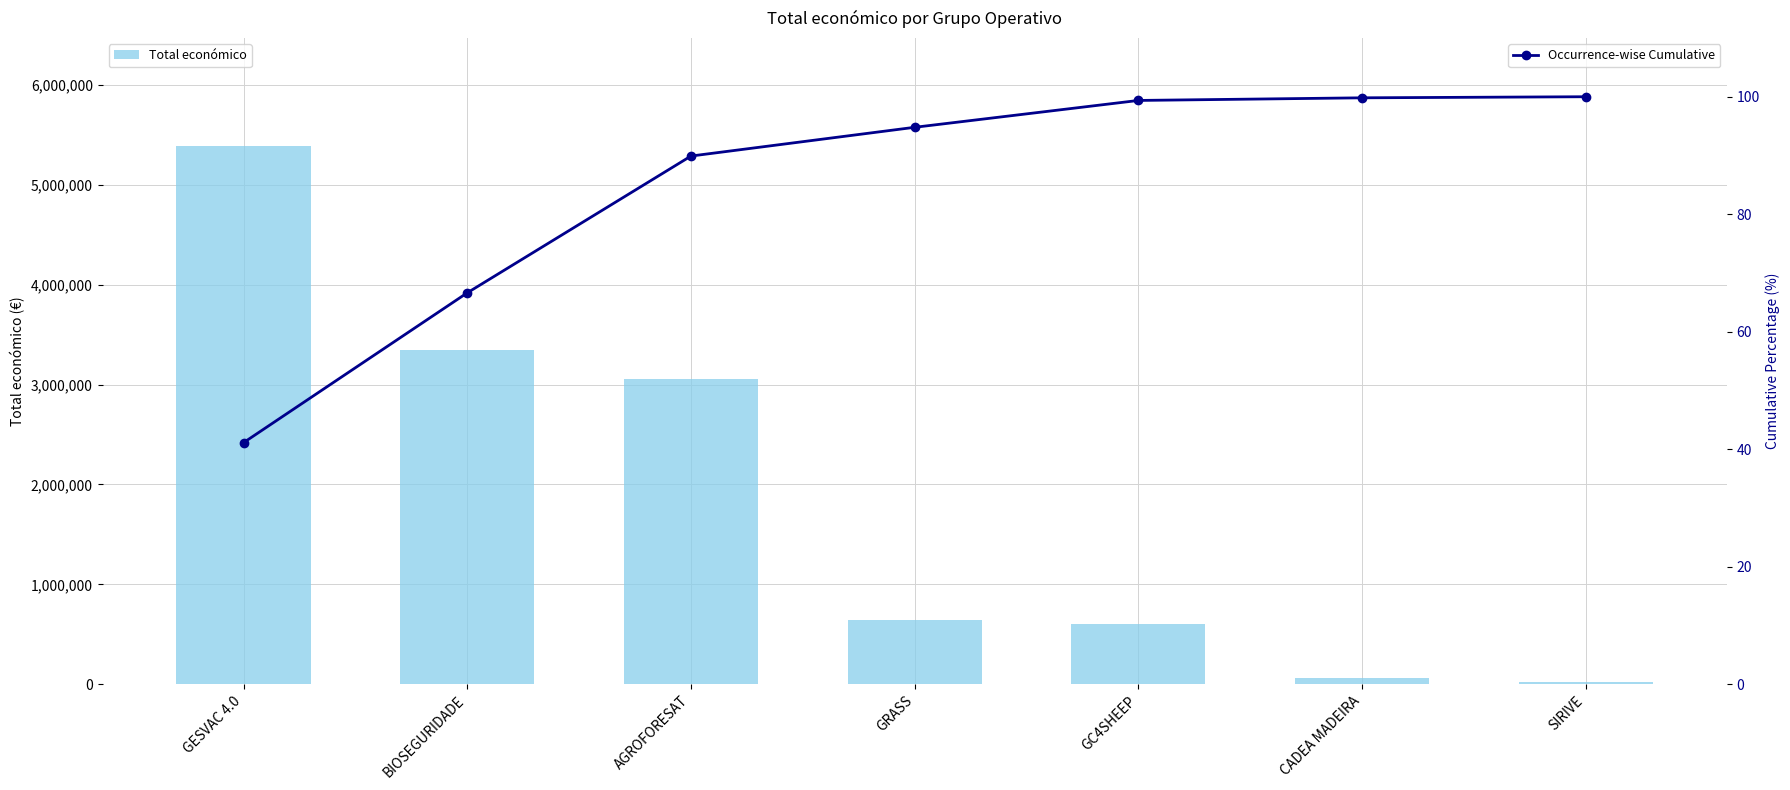

At GESVAC 4.0, list the series in order from smallest to largest.

Occurrence-wise Cumulative, Total económico